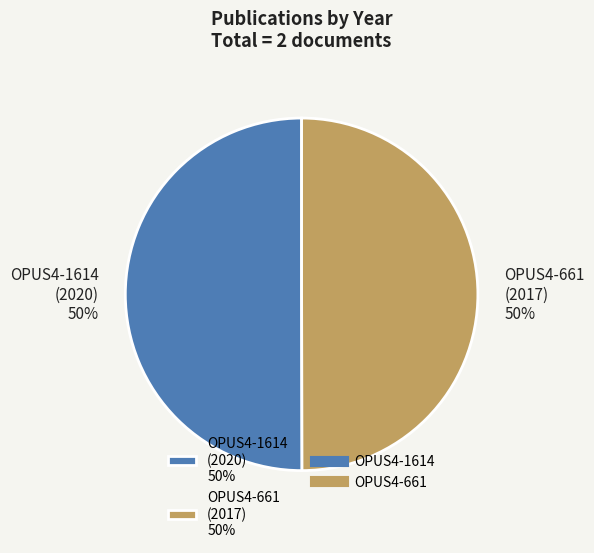

To the nearest percent, what percentage of the pie is OPUS4-661?

50%